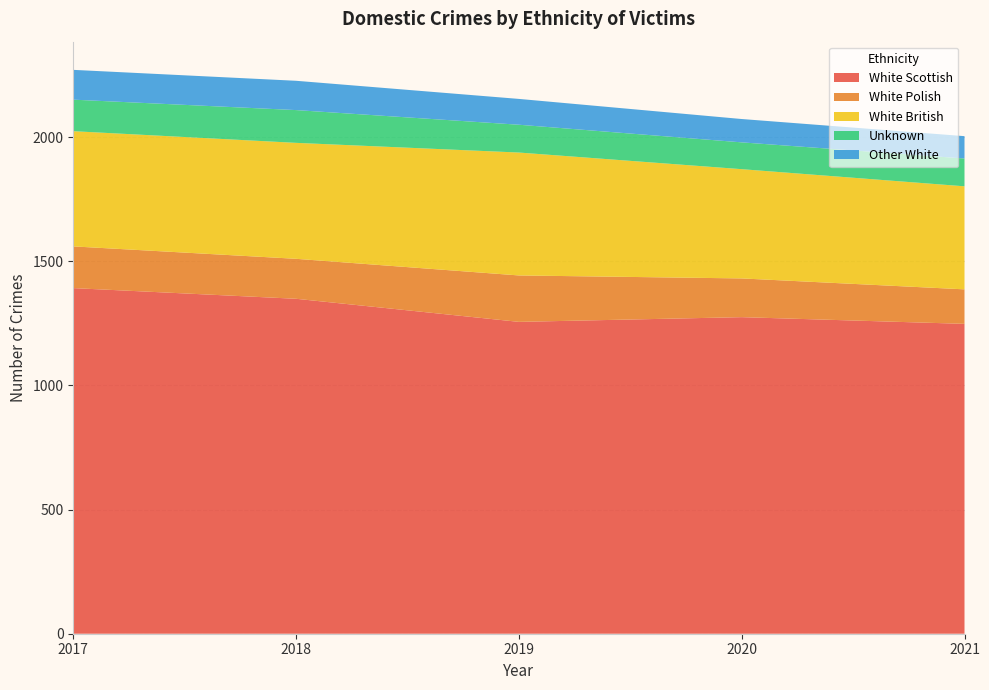

Reading left to right, list all the values displayed in this chart.

White Scottish: 1392	1349	1256	1275	1248
White Polish: 168	161	187	156	139
White British: 464	467	495	440	415
Unknown: 127	132	112	108	112
Other White: 120	118	104	94	90